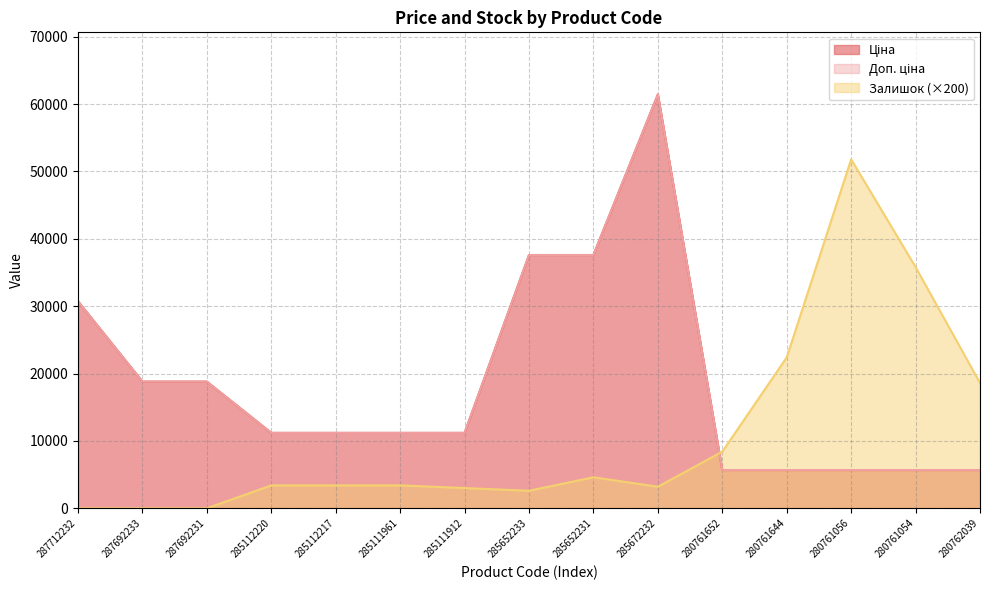

List the labels in order of Залишок value, smallest first.

287712232, 287692233, 287692231, 285652233, 285111912, 285672232, 285112220, 285112217, 285111961, 285652231, 280761652, 280762039, 280761644, 280761054, 280761056